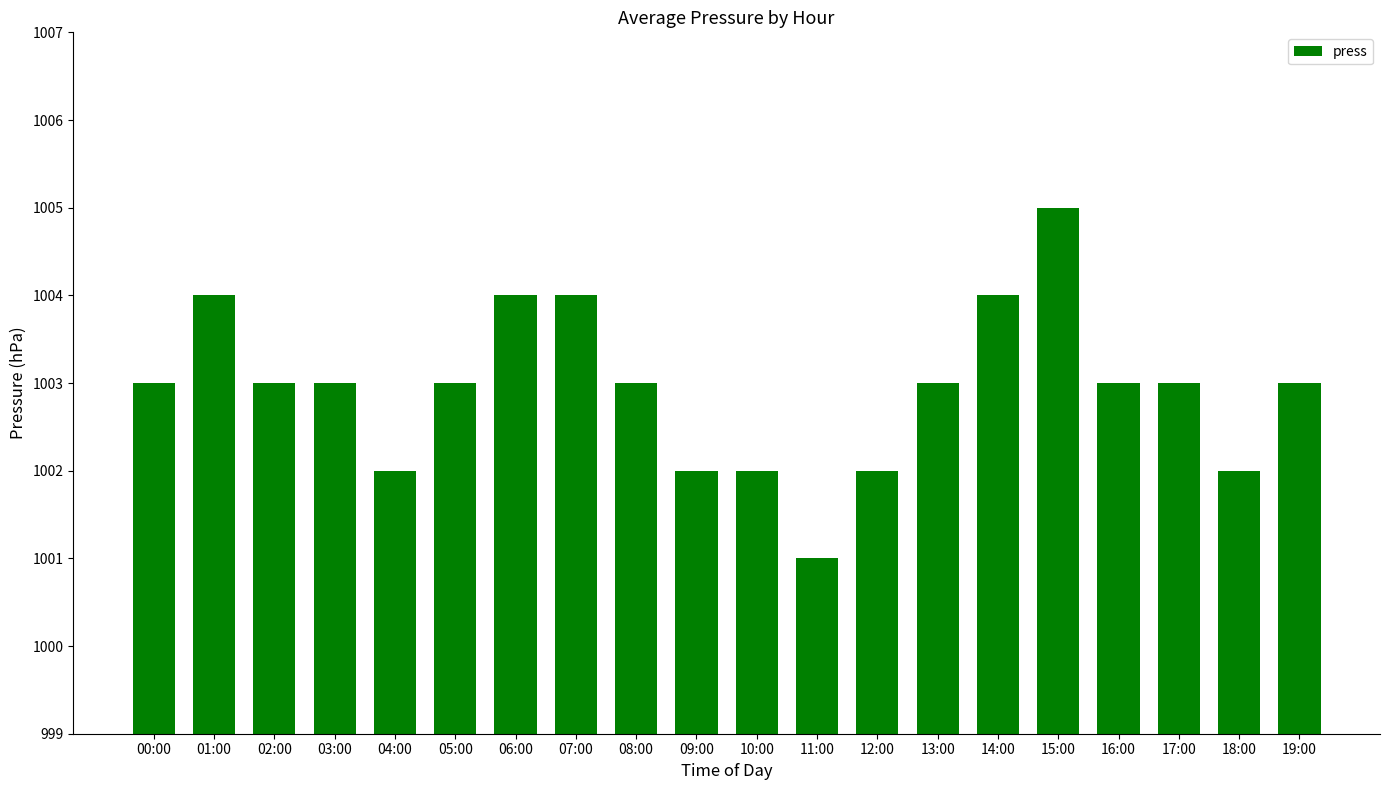

Is it true that the value at 03:00 is 1521?

False